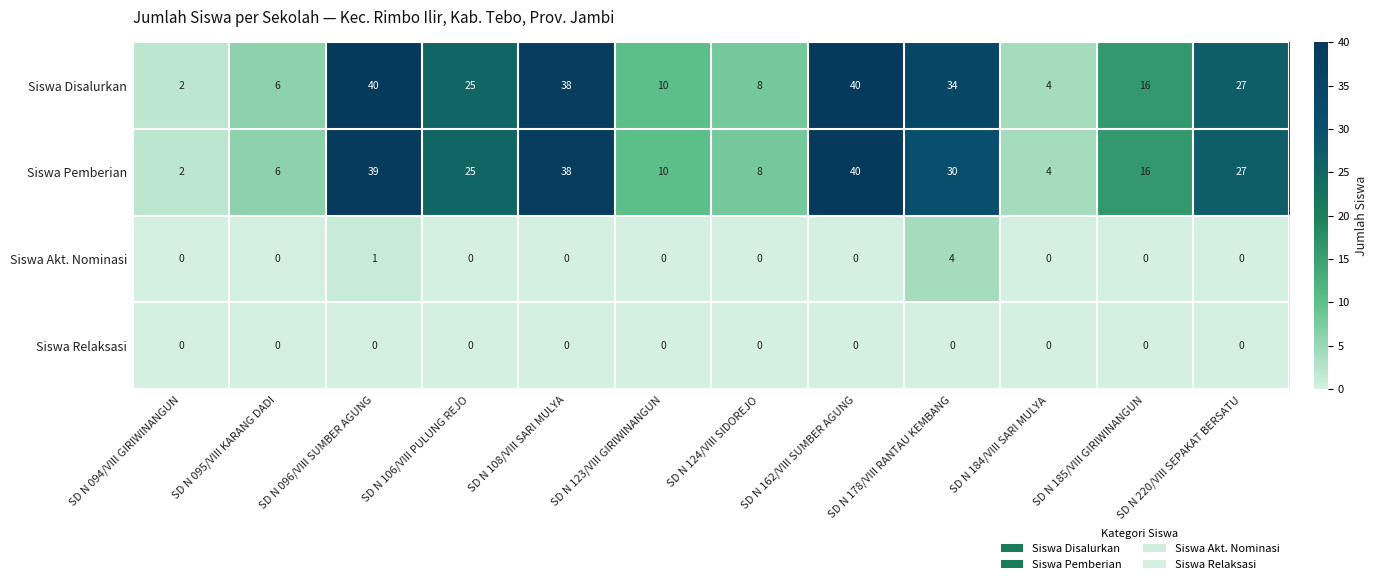

What is the maximum value shown in the chart?

40